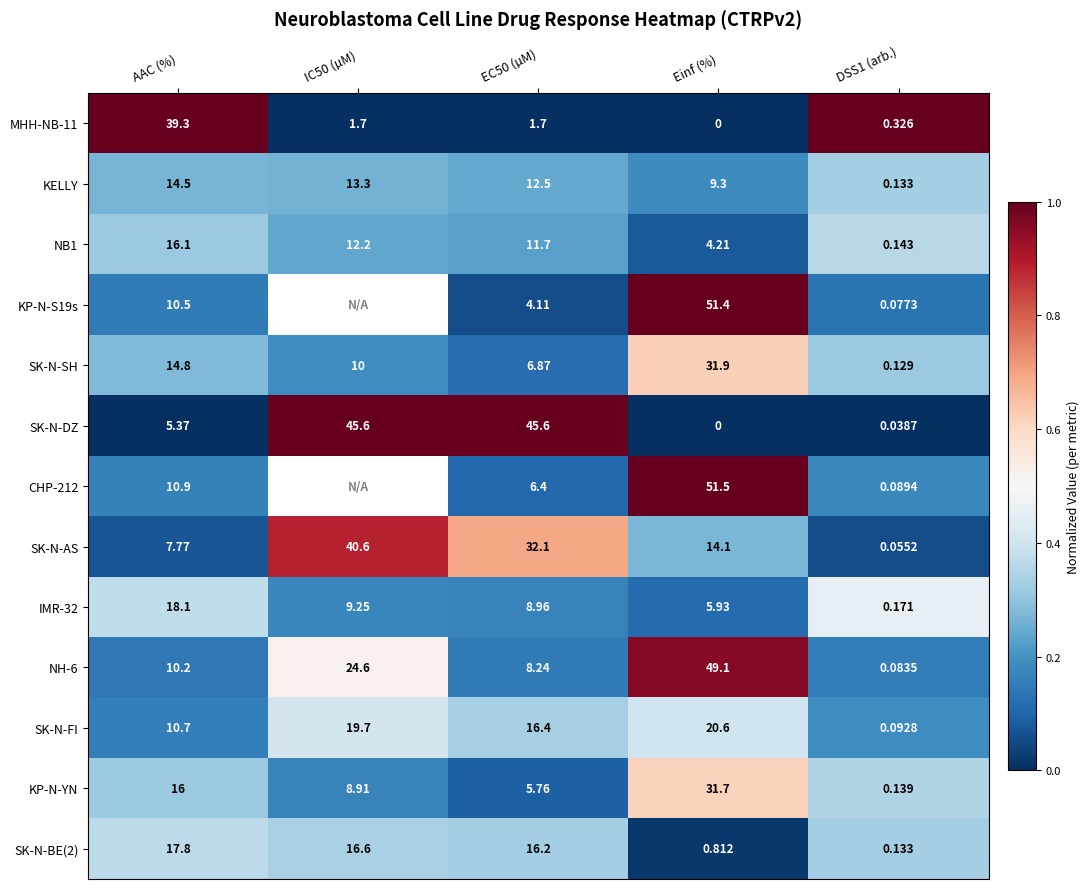

What is the maximum value shown in the chart?

1.0